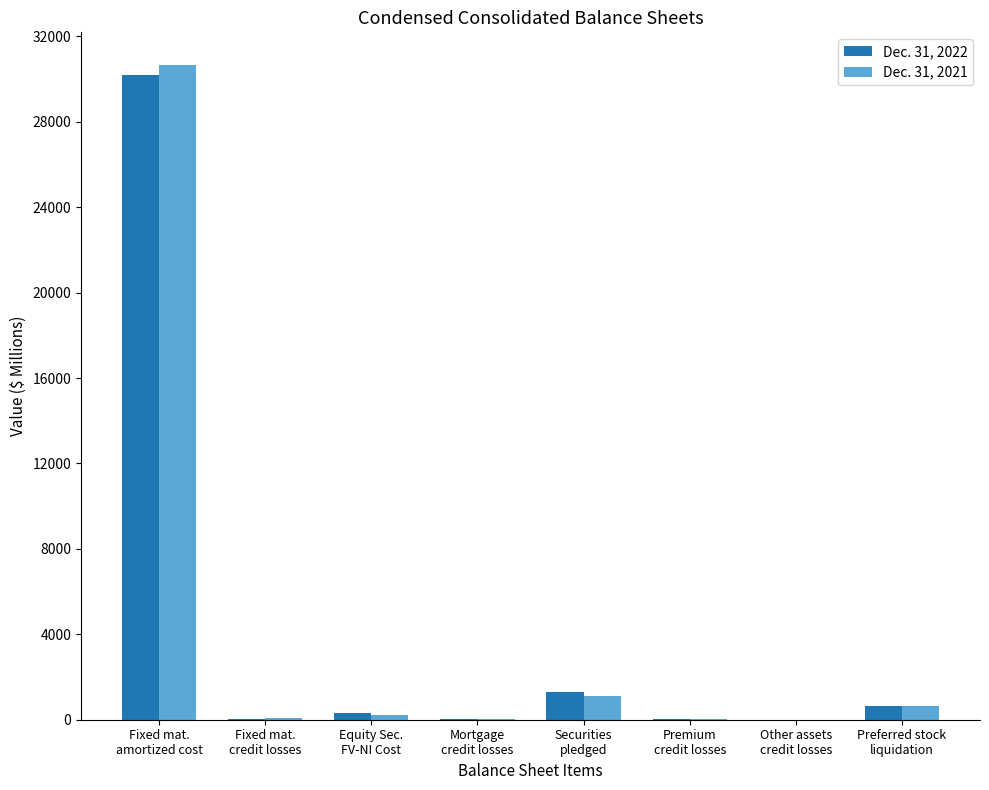

What is the maximum value shown in the chart?

30656